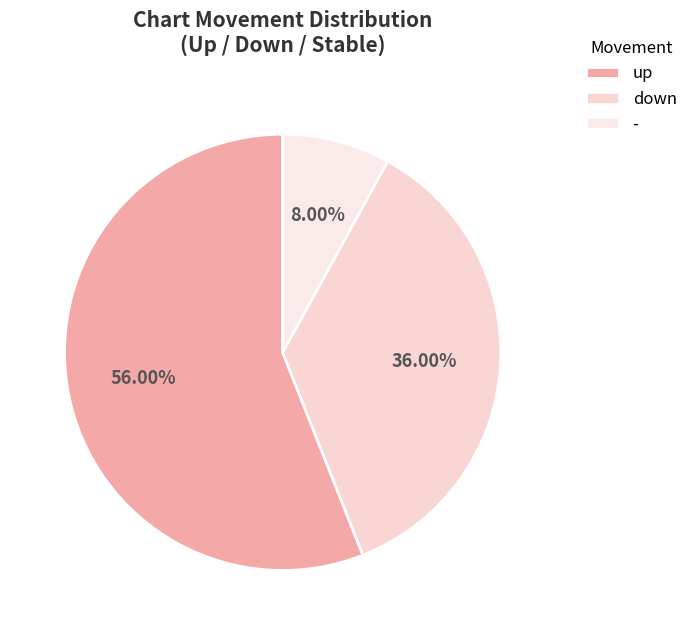

Which category has the smallest portion of the pie?

-